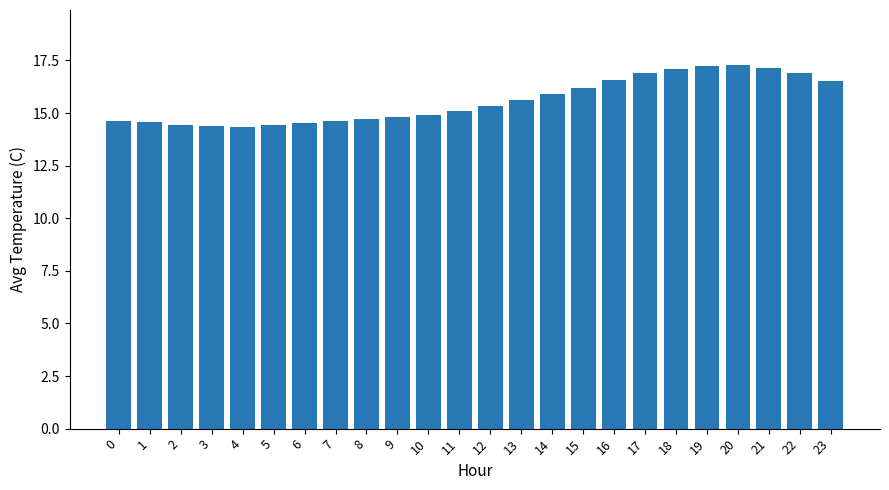

Where does the data first go above 15?

11